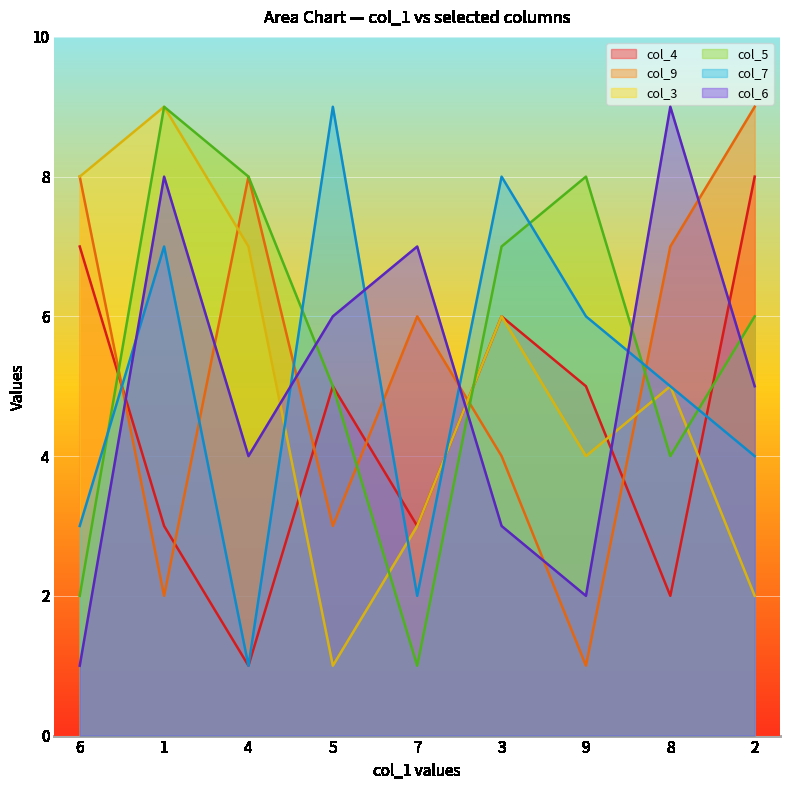

Does the chart display data point markers on the line(s)?

No